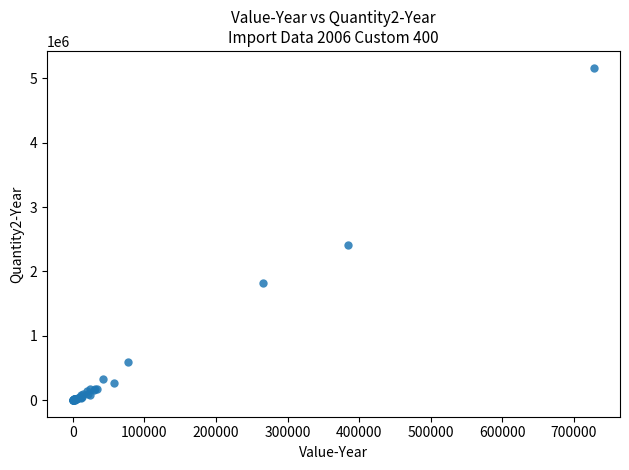

What Y value in the scatter plot is closest to 2584550?

2404750